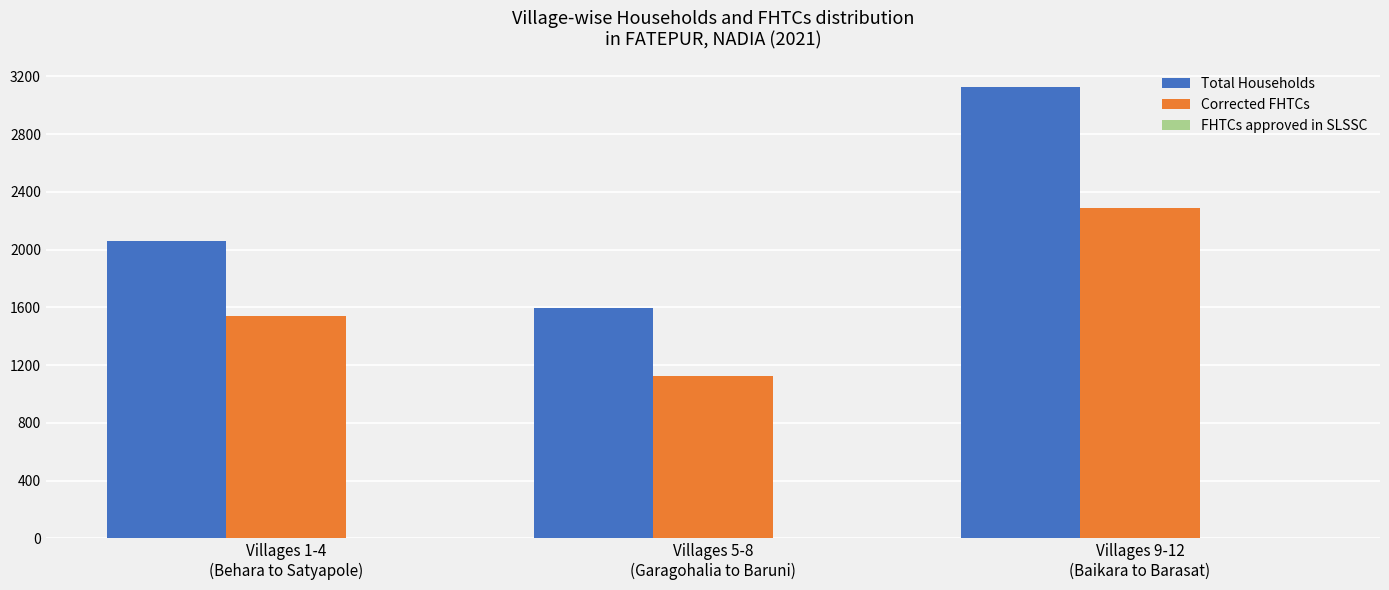

What value does the Total Households series have at Villages 1-4
(Behara to Satyapole), to the nearest 100?

2100